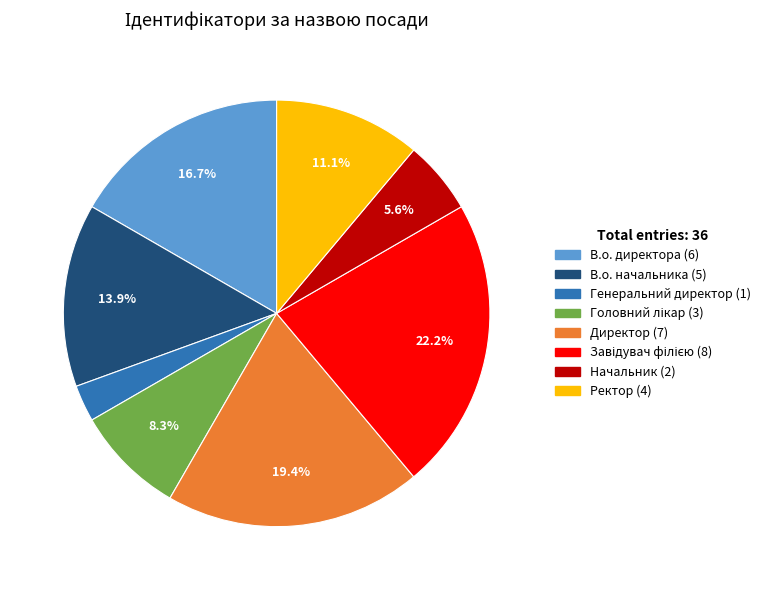

What percentage is the Генеральний директор slice, to the nearest percent?

3%